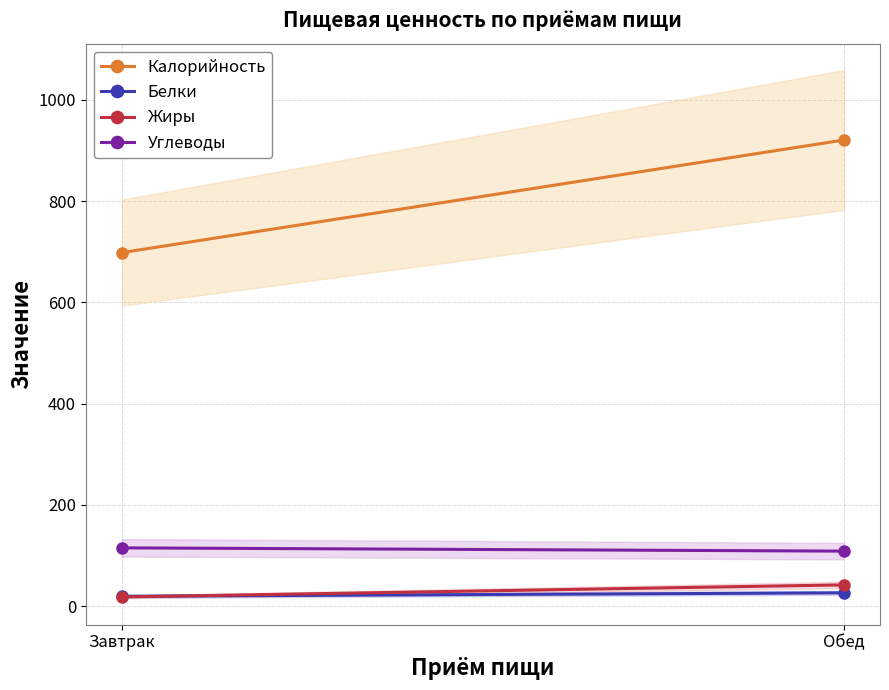

How many categories are shown in the chart?

2